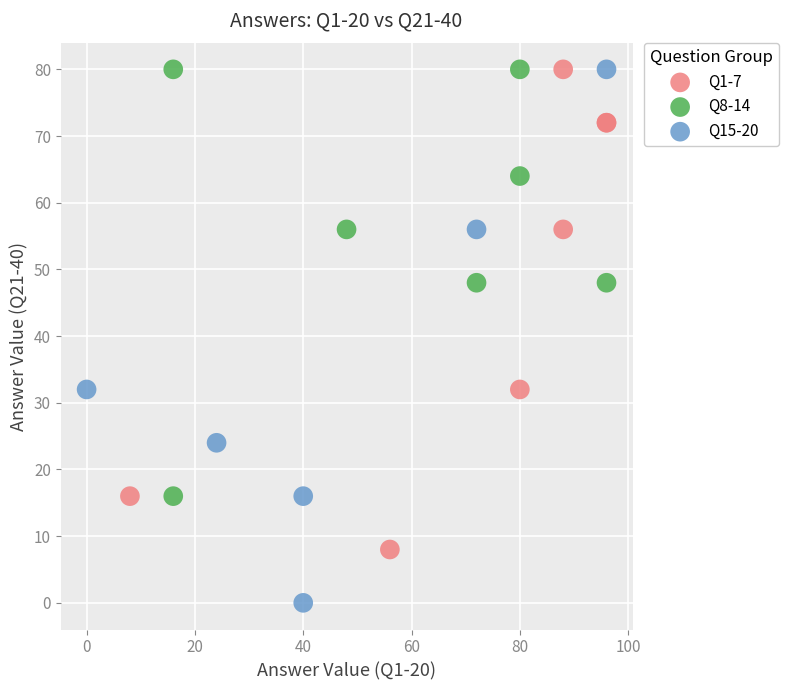

What are all the series names shown in the legend?

Q1-7, Q8-14, Q15-20